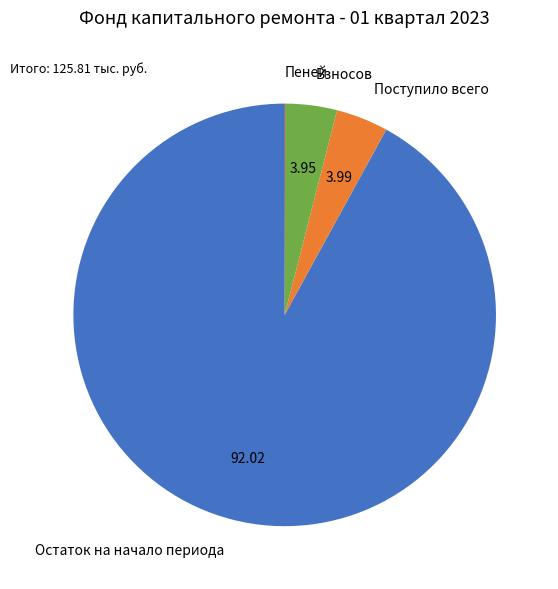

Do Взносов and Поступило всего together represent more than half of the pie?

No